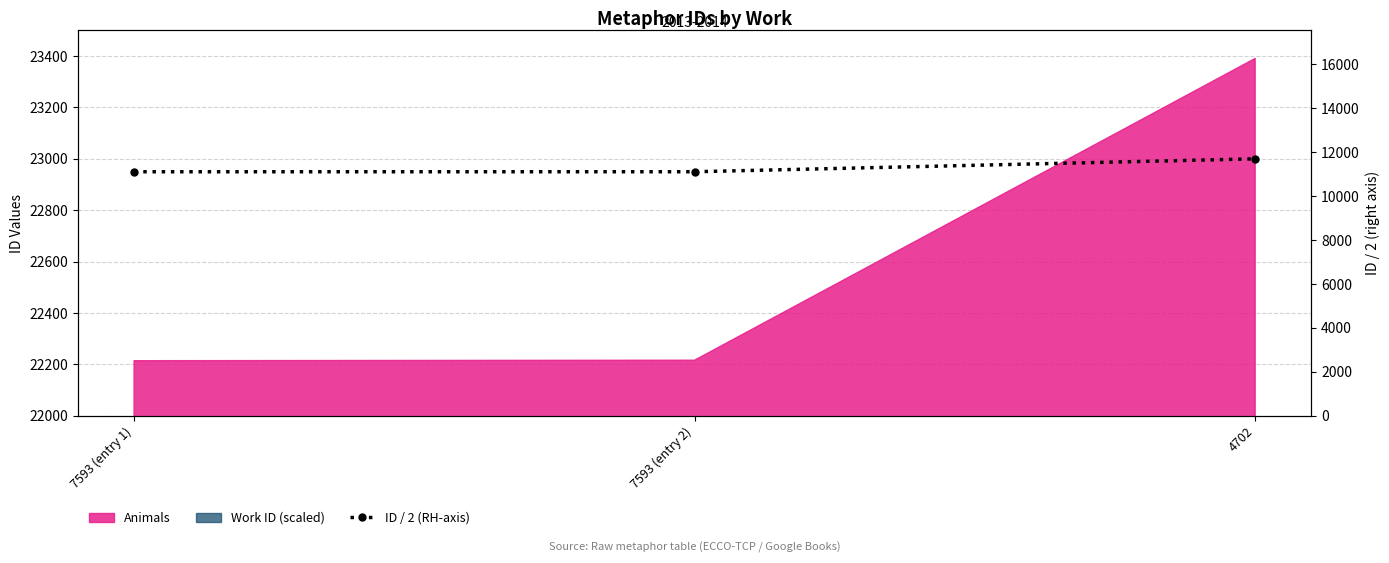

Does the chart have visible grid lines?

Yes